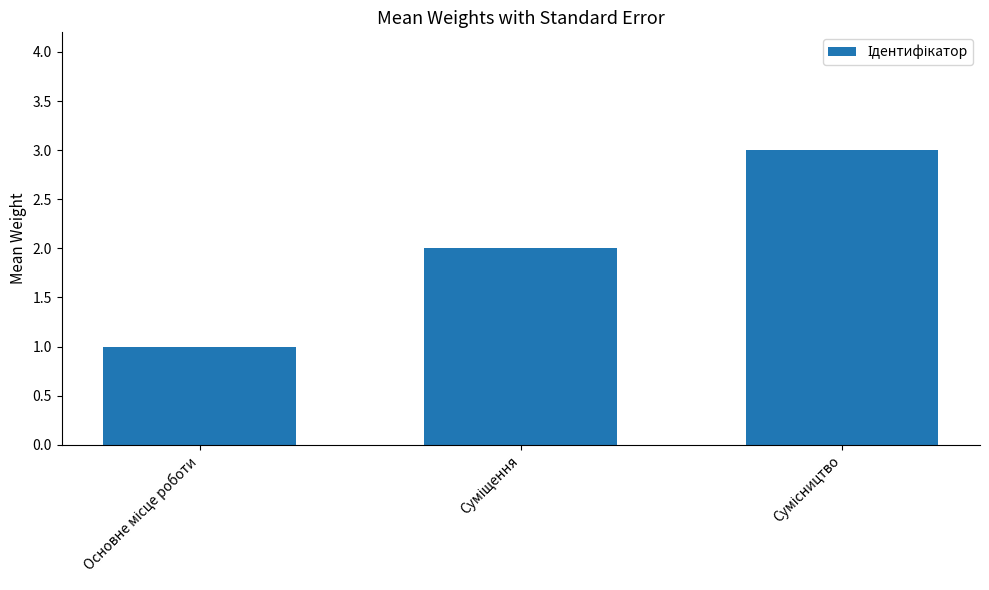

How many categories are shown in the chart?

3